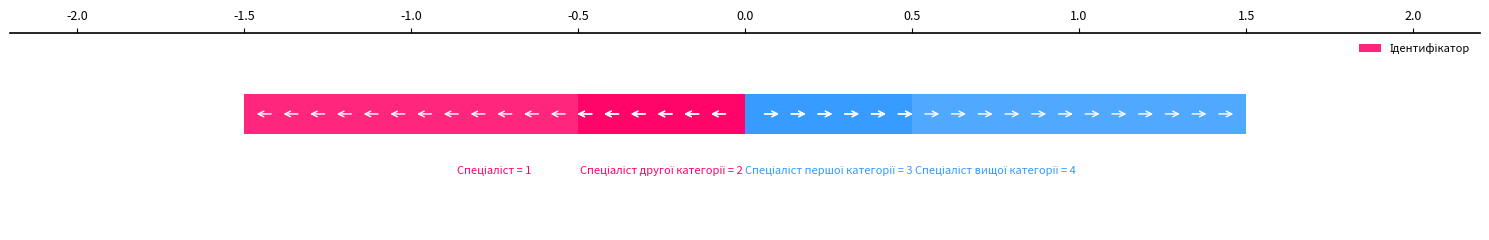

Which has a higher value, -0.5 or -1.5?

-0.5